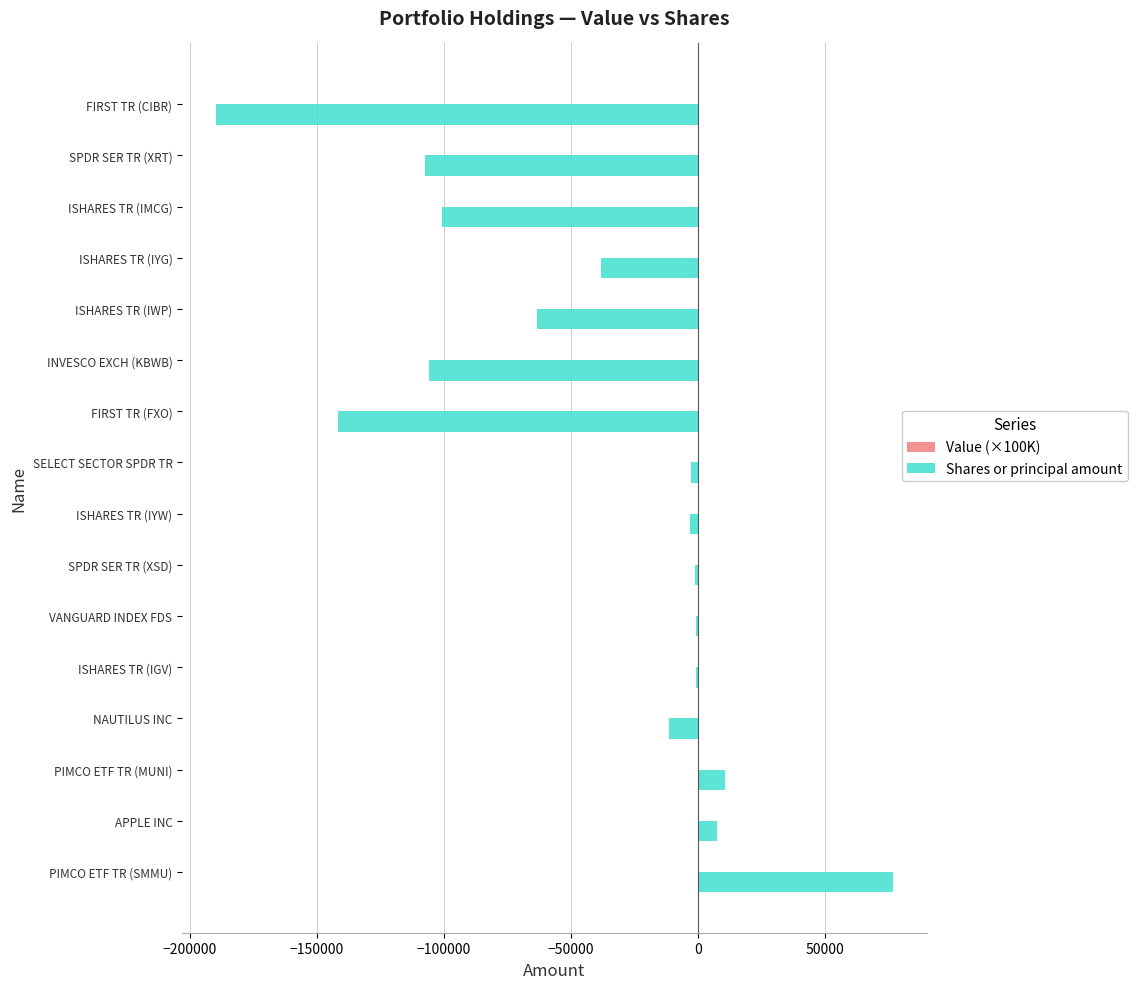

At which category does the chart reach its peak across all series?

PIMCO ETF TR (SMMU)